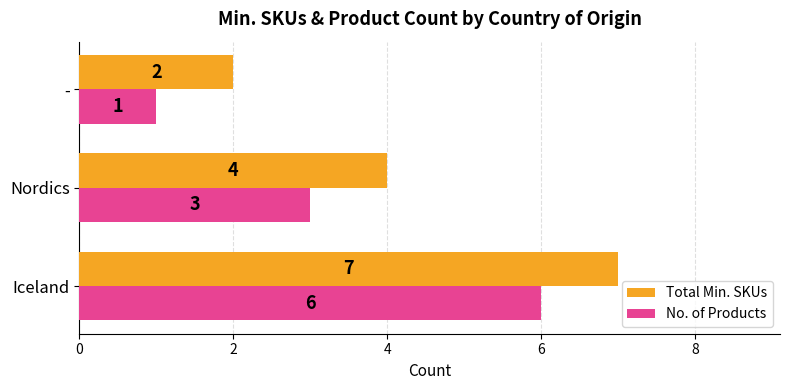

The No. of Products series shows 0 at -. True or false?

False